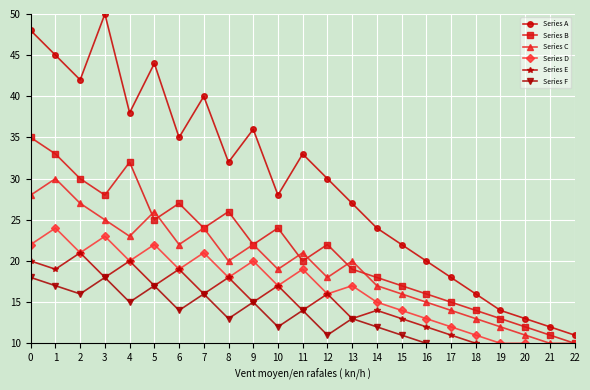

What is the average value of the Series A series?

29